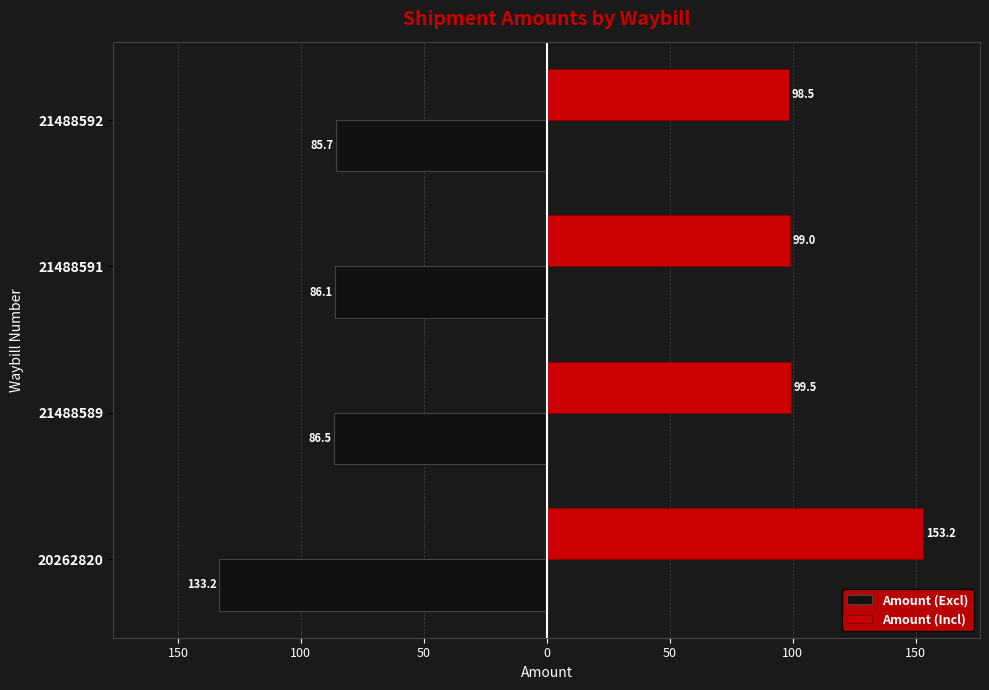

What are all the series names shown in the legend?

Amount (Excl), Amount (Incl)